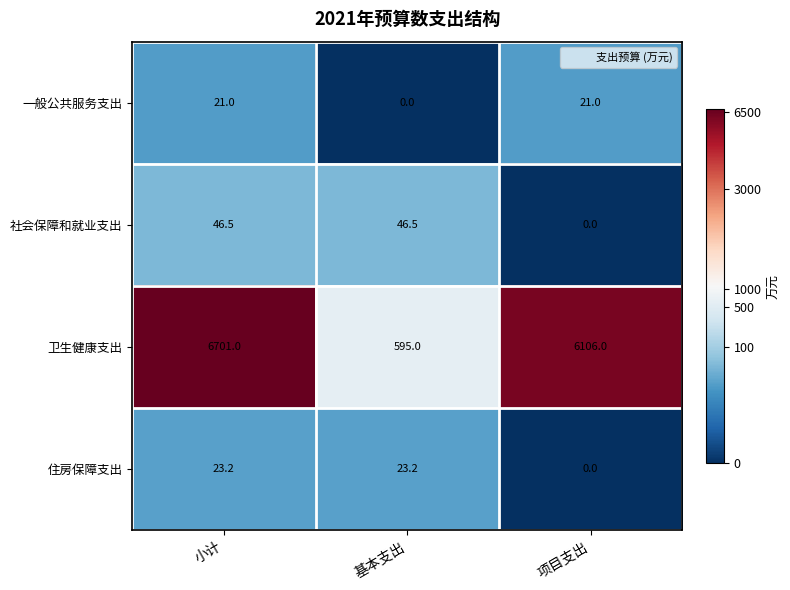

What is the total value across all series at 基本支出?

664.7